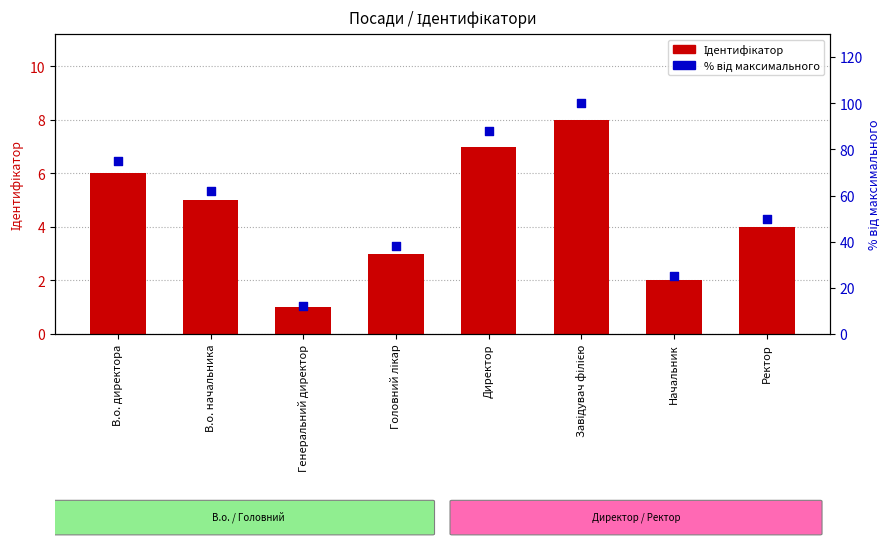

Is the value of Ідентифікатор at В.о. директора greater than the value of відсоток від макс. at В.о. директора?

No